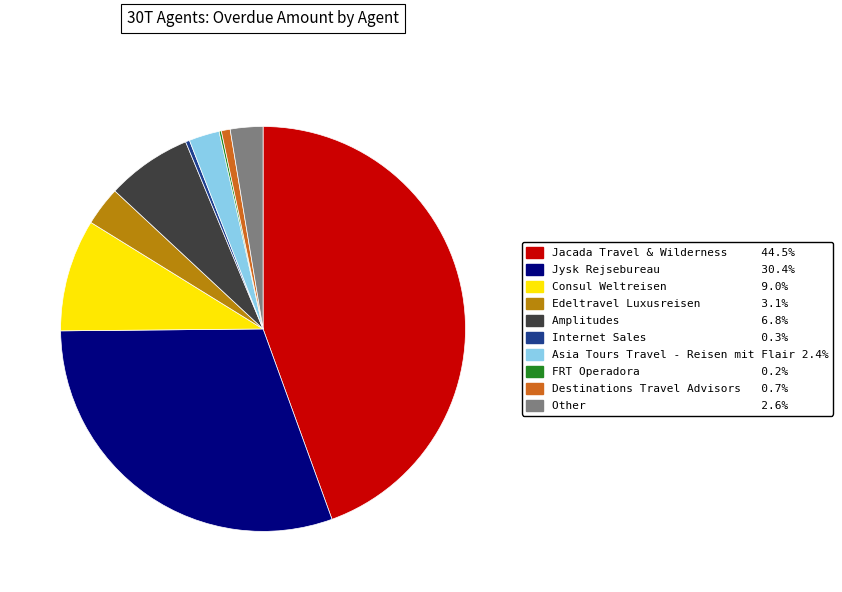

Between Amplitudes and Consul Weltreisen, which is larger?

Consul Weltreisen